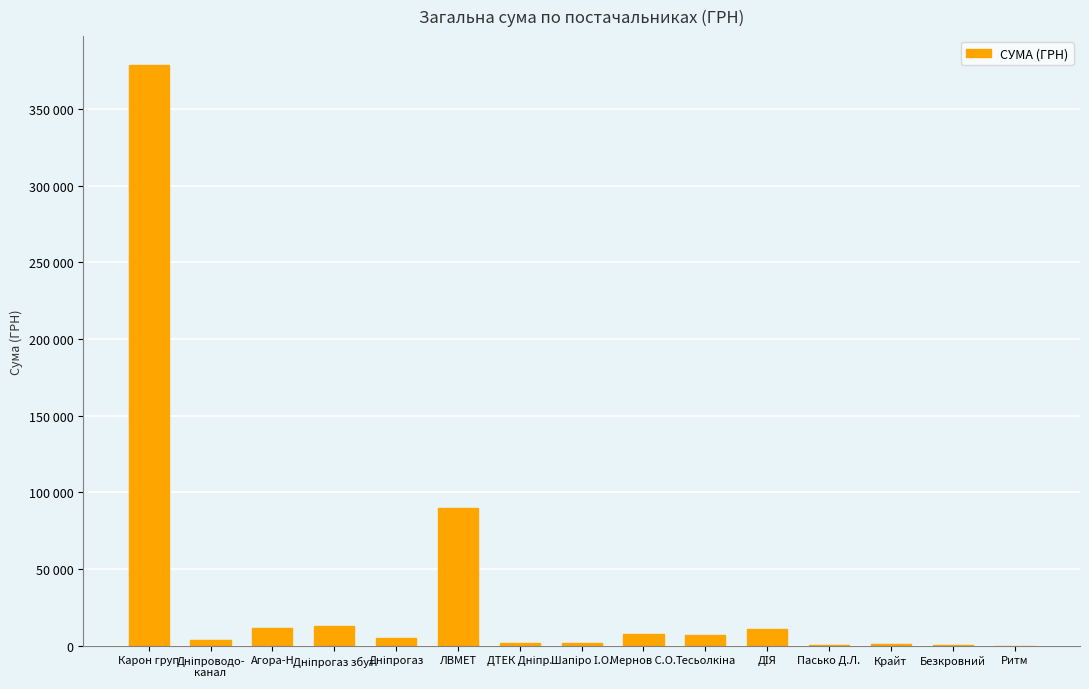

Does the chart contain stacked bars?

No